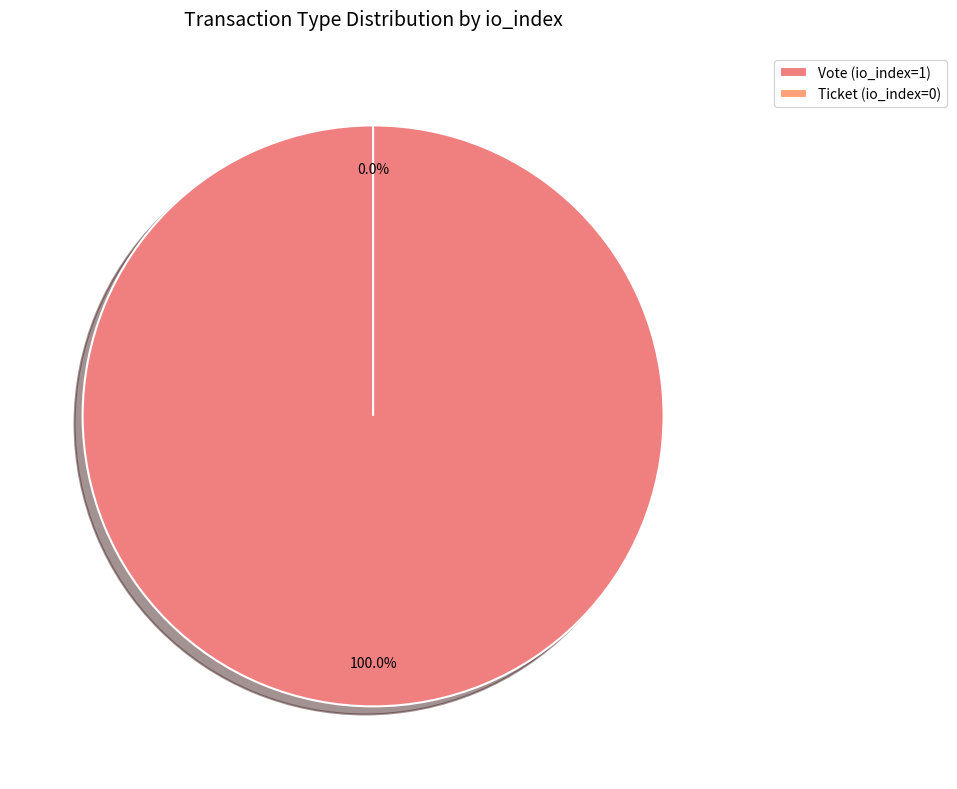

Which slice represents more than half of the pie?

Vote (io_index=1)